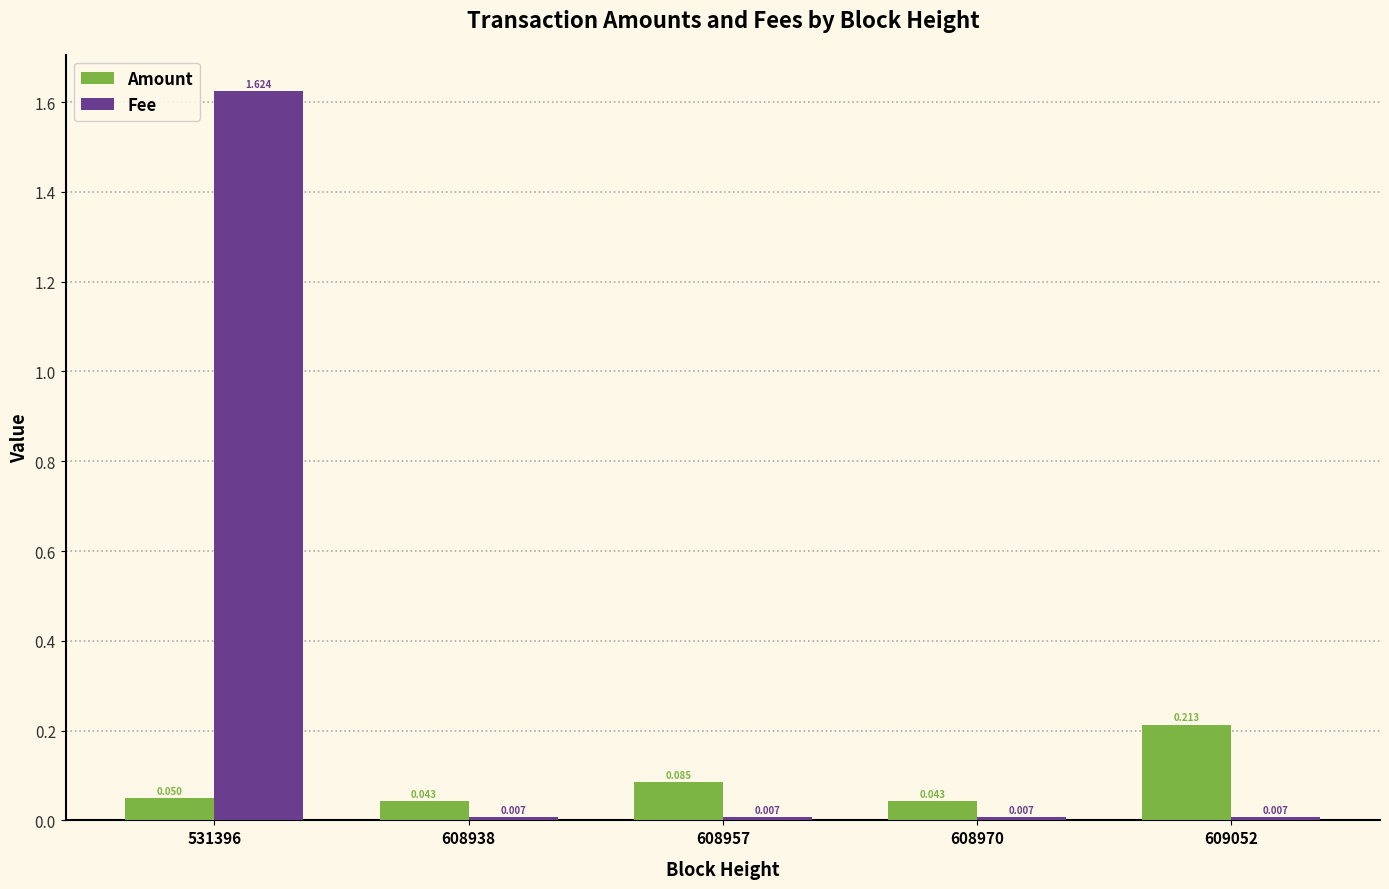

Is the value of Amount at 608957 greater than the value of Fee at 608938?

Yes